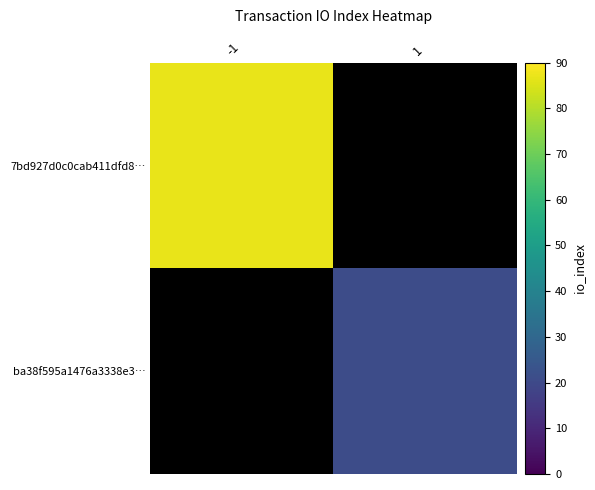

How many data points does each series have?

2